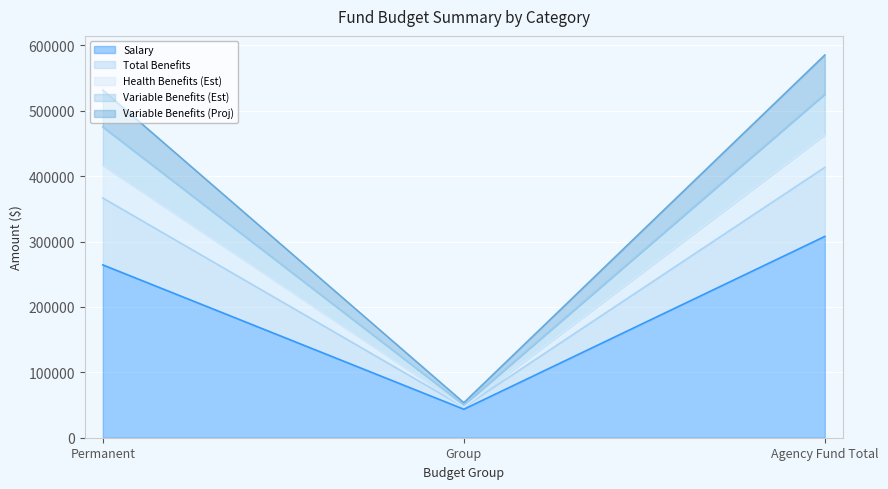

What are all the series names shown in the legend?

Salary, Total Benefits, Health Benefits (Est), Variable Benefits (Est), Variable Benefits (Proj)